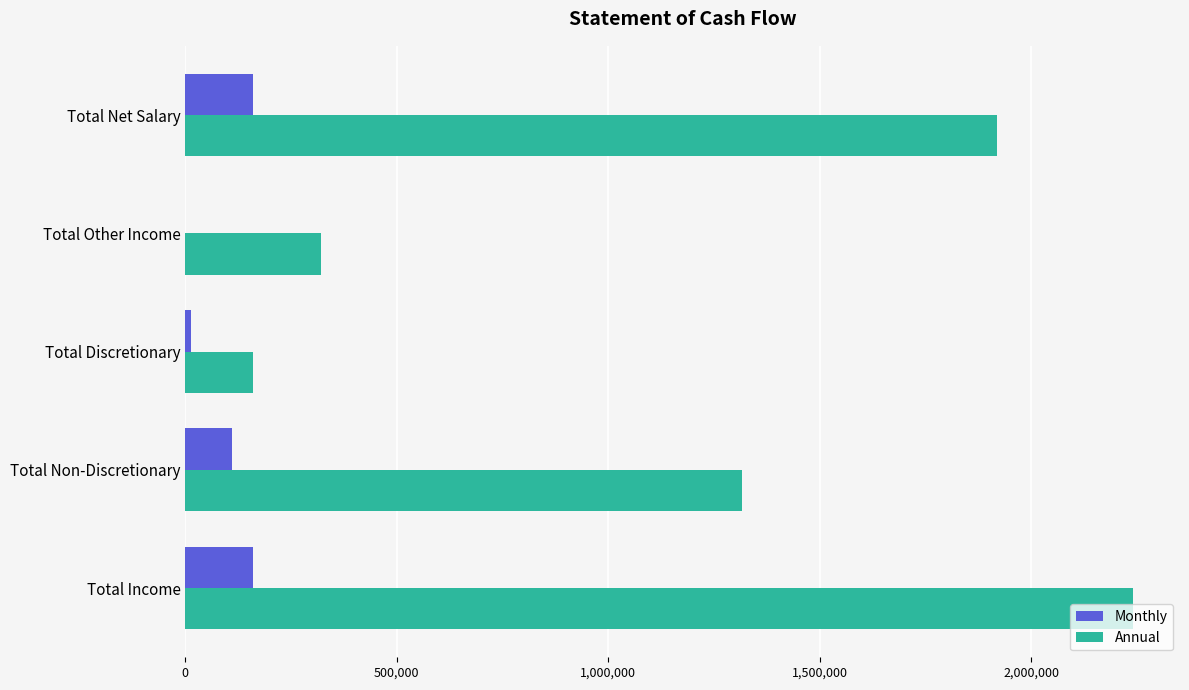

Which series changed the most between Total Non-Discretionary and Total Net Salary?

Annual